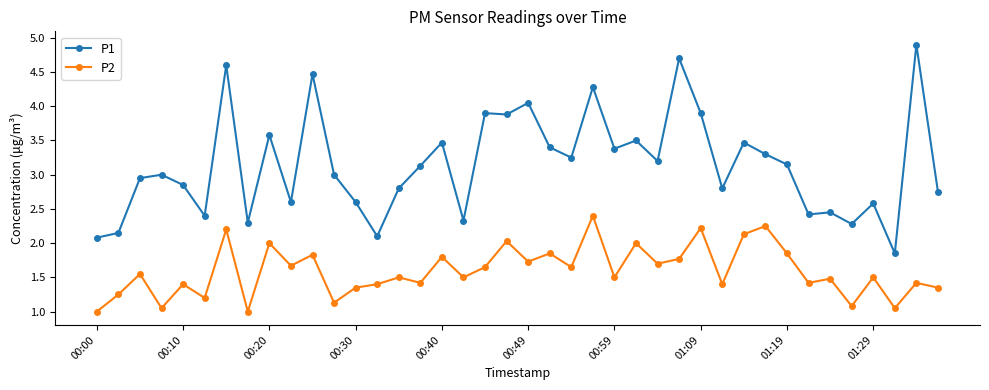

Which series has the largest total across all categories?

P1